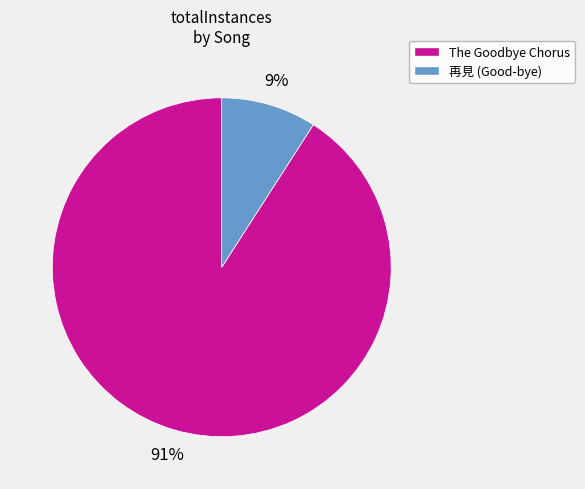

To the nearest percent, what is the average slice percentage?

50%